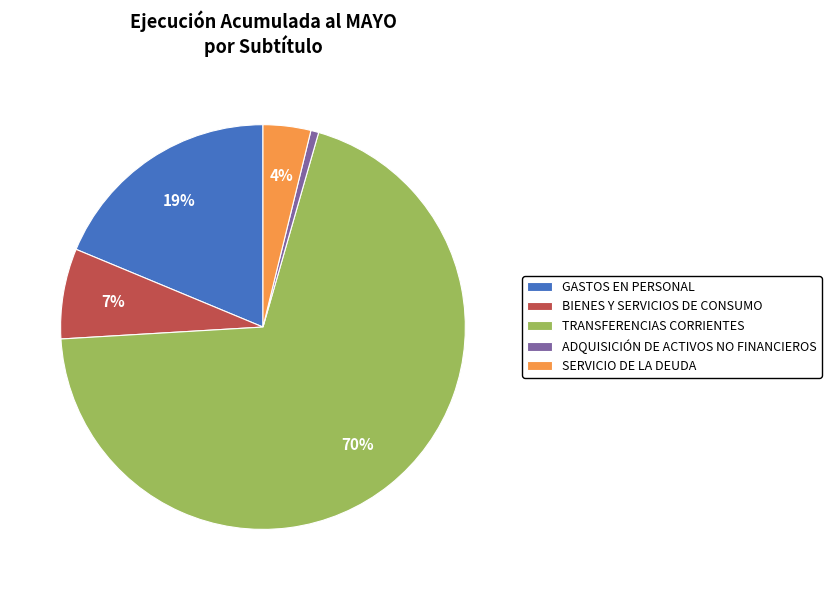

To the nearest percent, what is the combined percentage of SERVICIO DE LA DEUDA and GASTOS EN PERSONAL?

23%